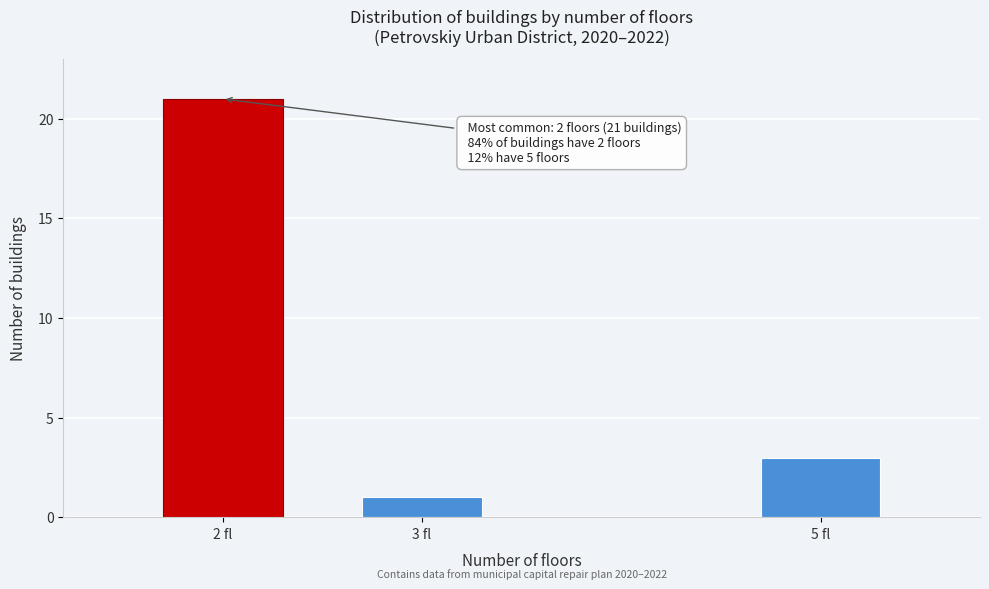

Reading left to right, list all the values displayed in this chart.

21	1	3